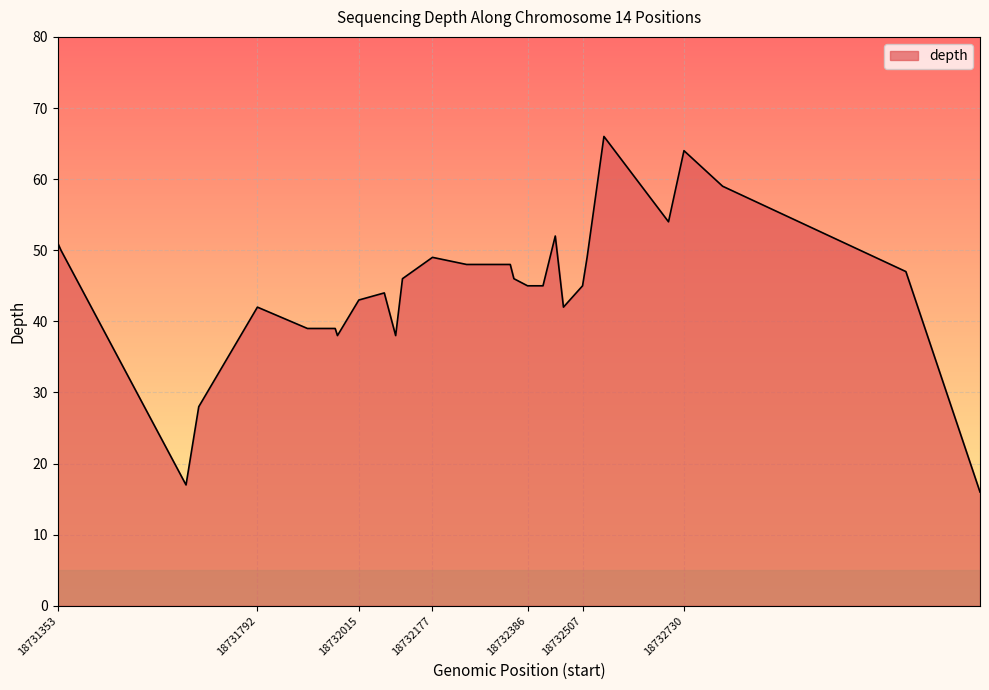

How many lines are shown in the chart?

1